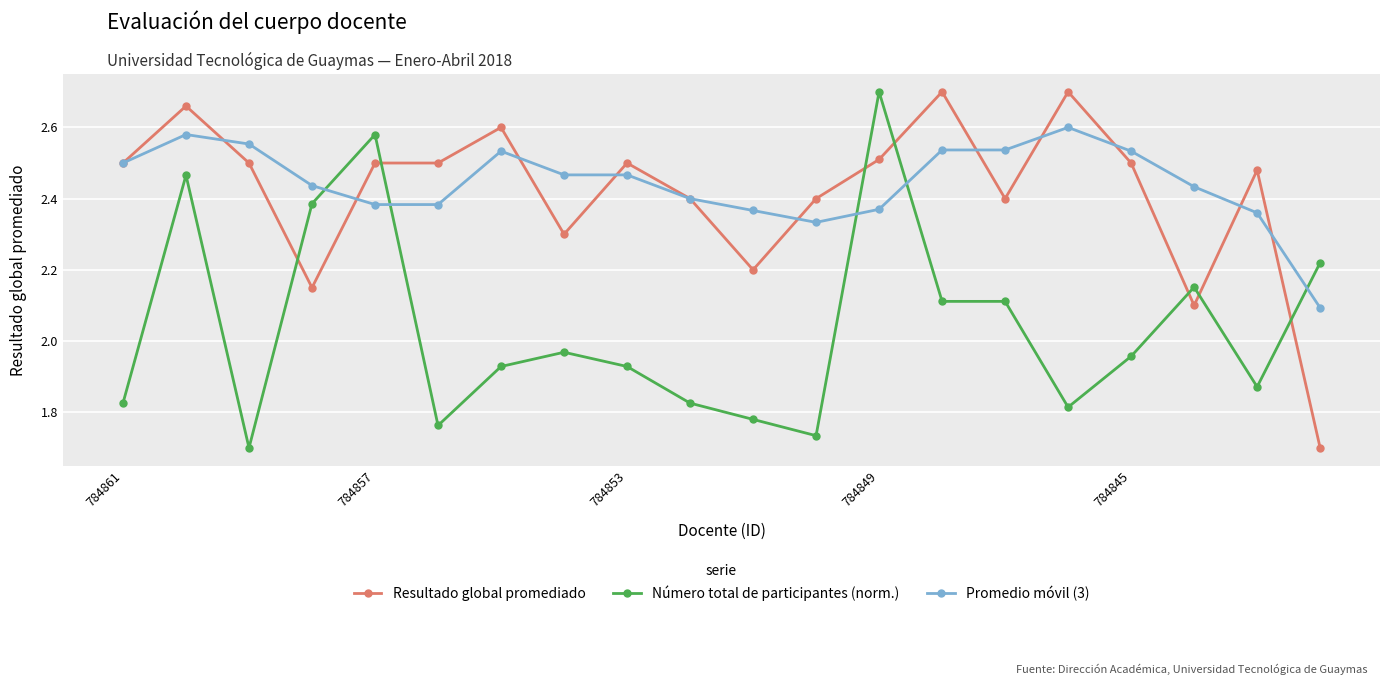

Does the chart have visible grid lines?

Yes